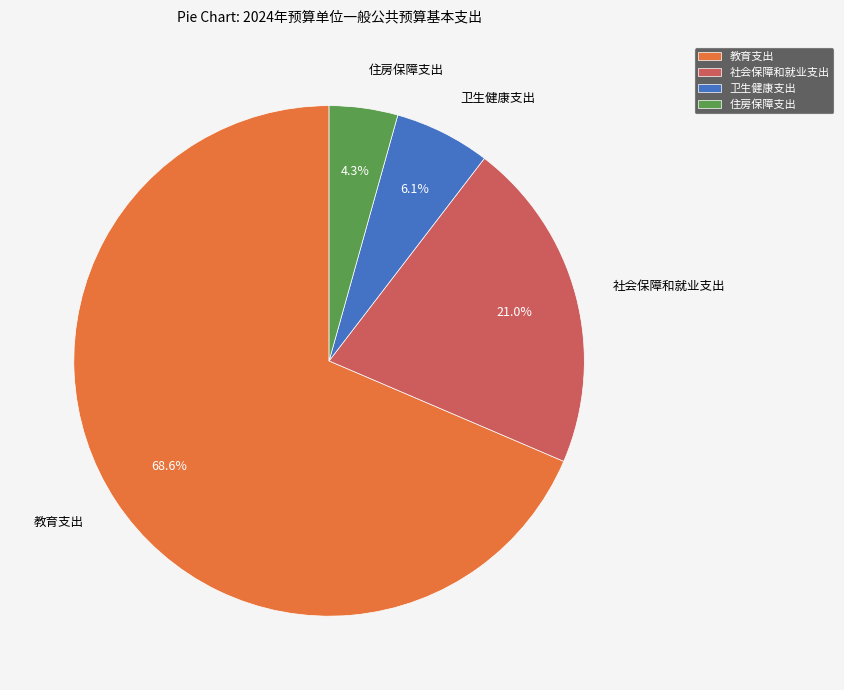

What portion of the pie excludes 教育支出?

31.4%